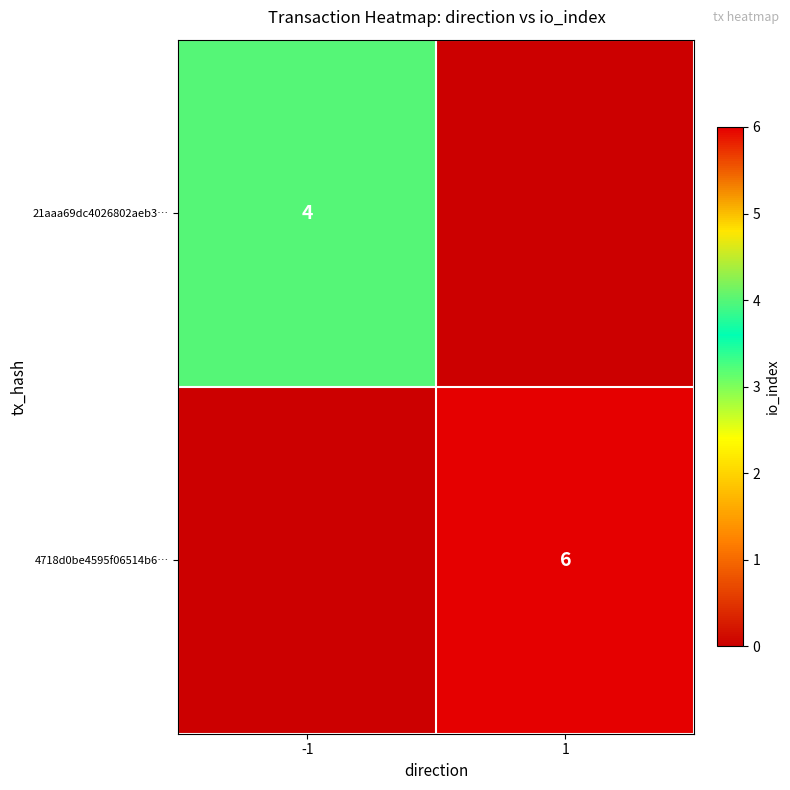

Is it true that 4718d0be4595f06514b6… equals 6 at 1?

True